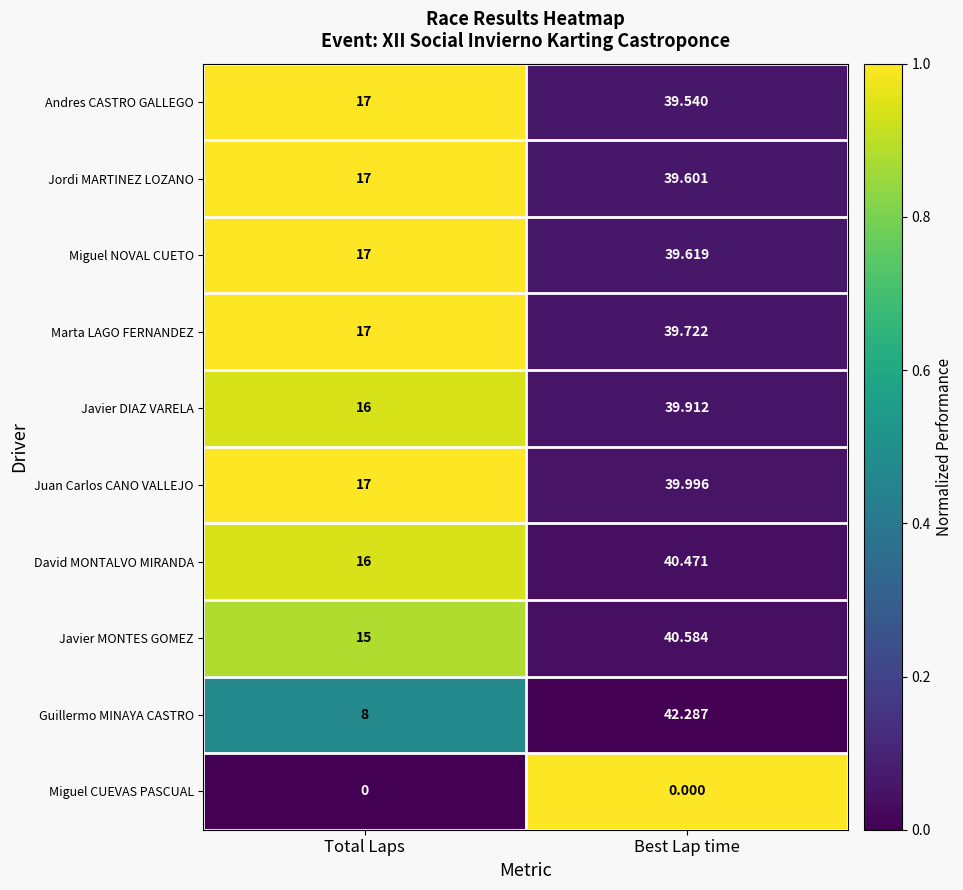

At which label is Marta LAGO FERNANDEZ closest to 28?

Total Laps